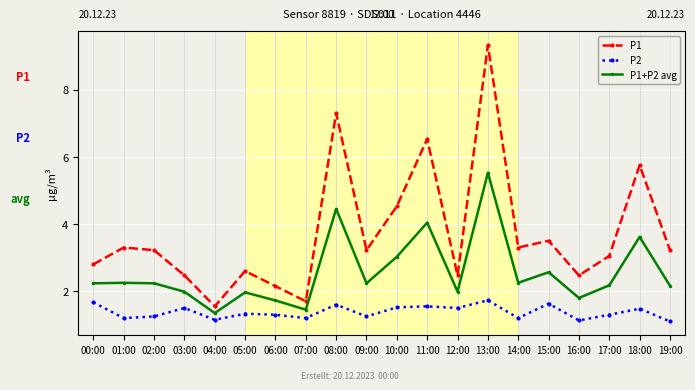

At how many categories does at least one series exceed 4?

5